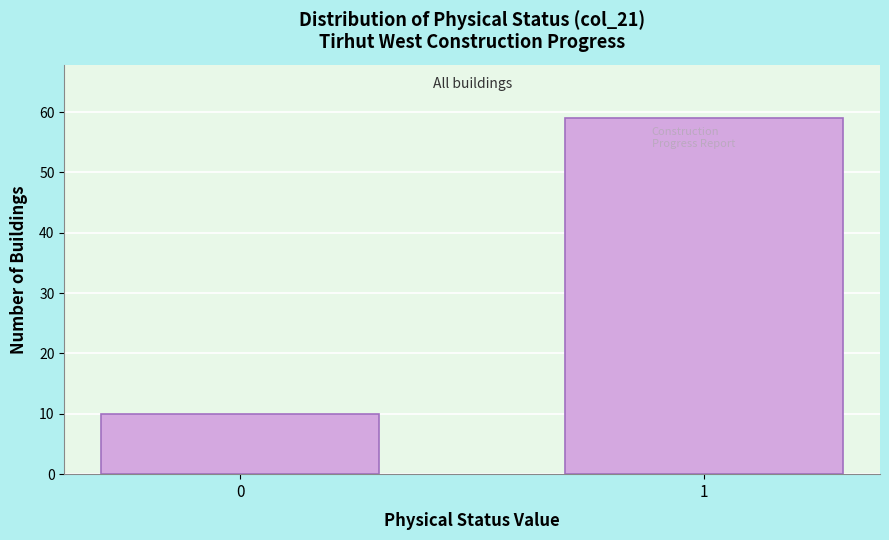

Reading right to left, transcribe all the data shown in this chart.

59	10